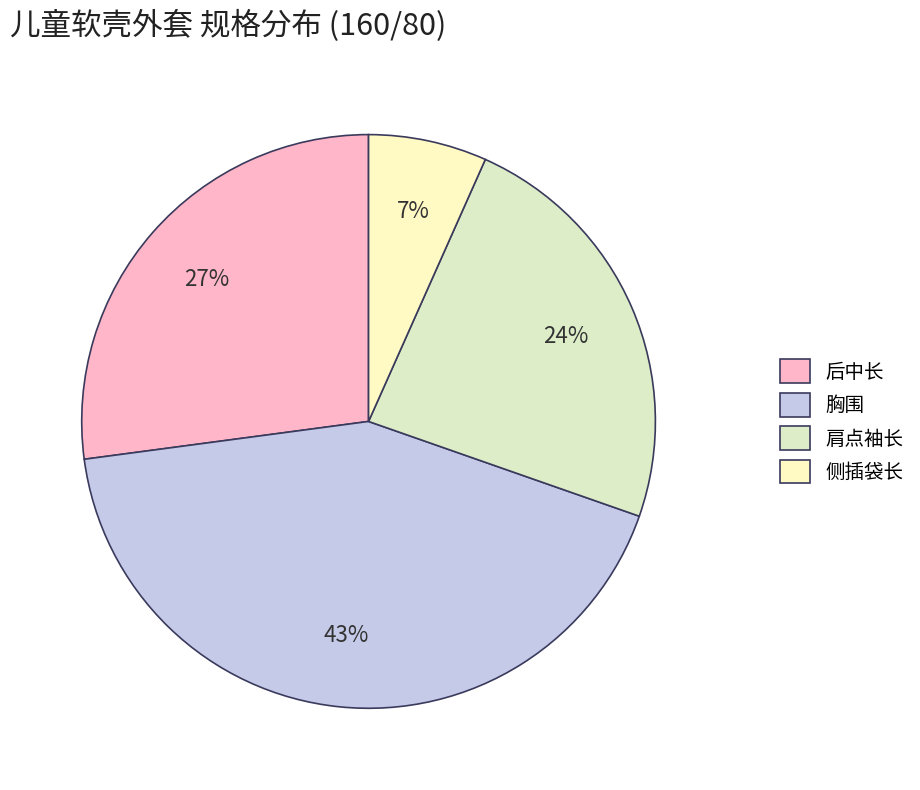

How many slices are in this pie chart?

4